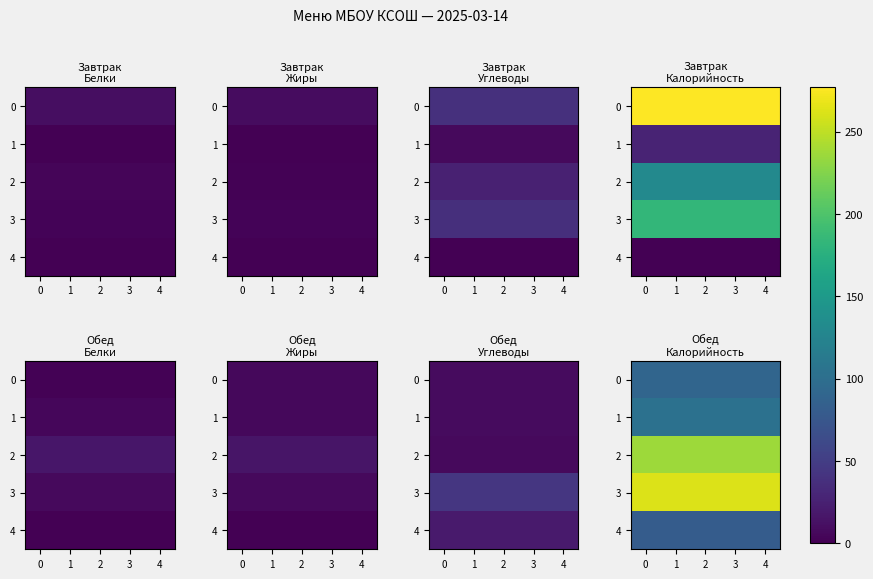

How many data points does each series have?

5